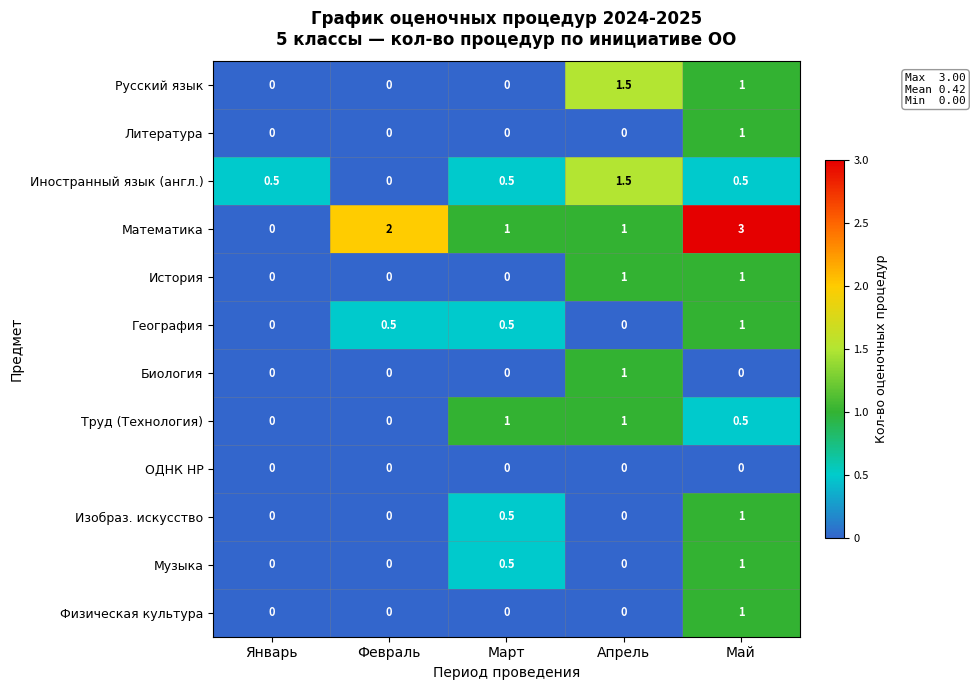

At how many categories does at least one series exceed 0?

5